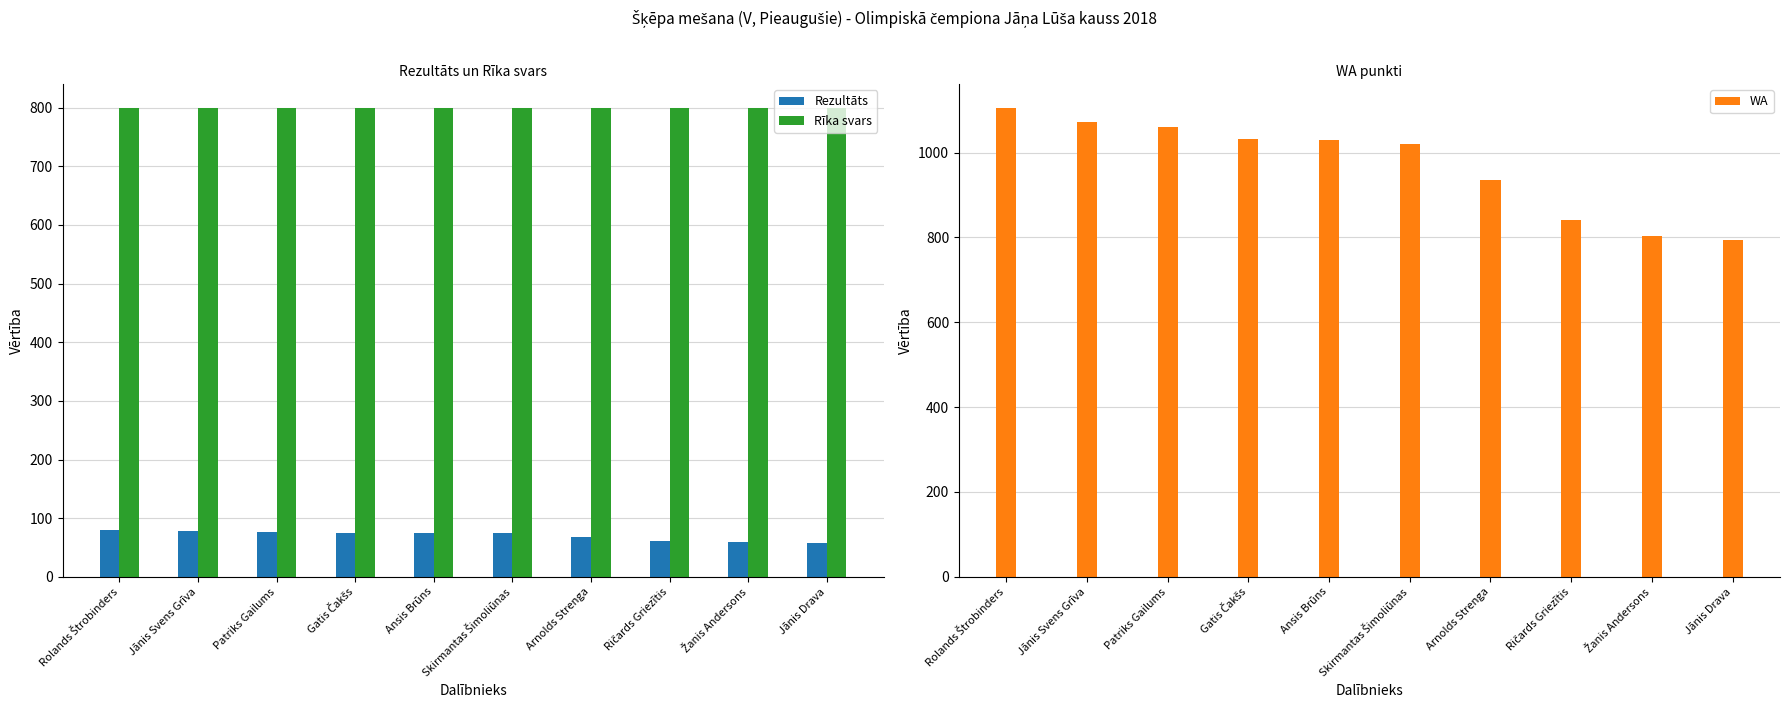

Does the chart contain stacked bars?

No